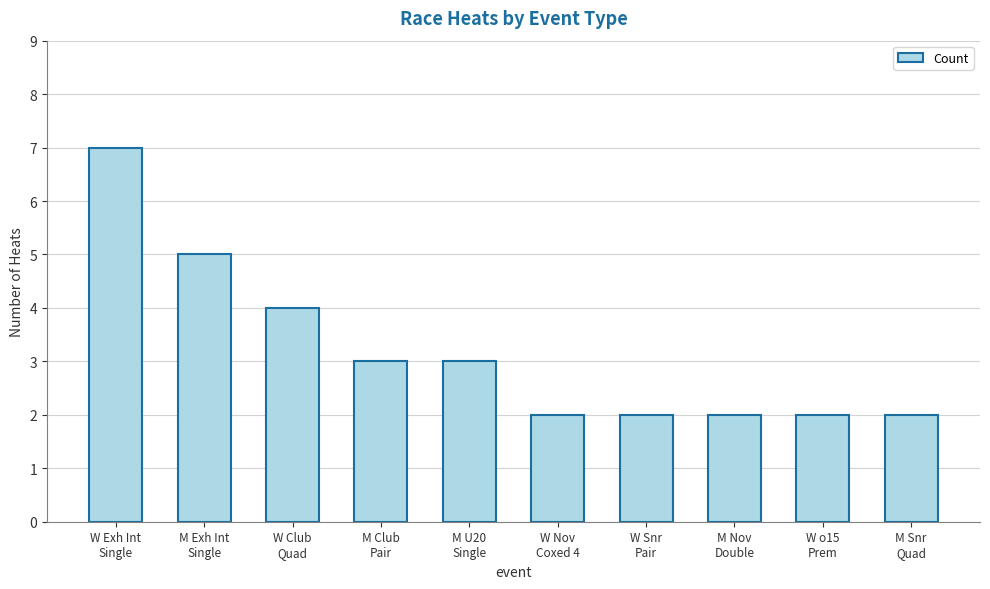

What is the value of the 9th bar from the left?

2